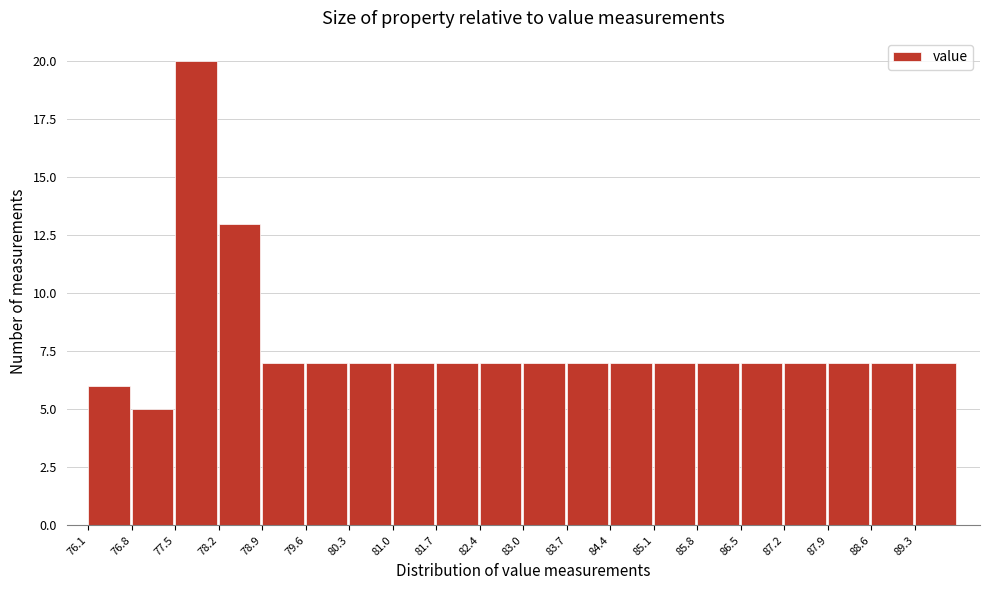

Reading left to right, list every bar in this chart as the range it spans on the x-axis followed by its height. Neither the bar edges nor the heights are printed on the chart, so give them approximately, as read against the axes.

76.1 to 76.8: 6
76.8 to 77.5: 5
77.5 to 78.2: 20
78.2 to 78.9: 13
78.9 to 79.6: 7
79.6 to 80.3: 7
80.3 to 81.0: 7
81.0 to 81.7: 7
81.7 to 82.4: 7
82.4 to 83.1: 7
83.1 to 83.7: 7
83.7 to 84.4: 7
84.4 to 85.1: 7
85.1 to 85.8: 7
85.8 to 86.5: 7
86.5 to 87.2: 7
87.2 to 87.9: 7
87.9 to 88.6: 7
88.6 to 89.3: 7
89.3 to 90.0: 7